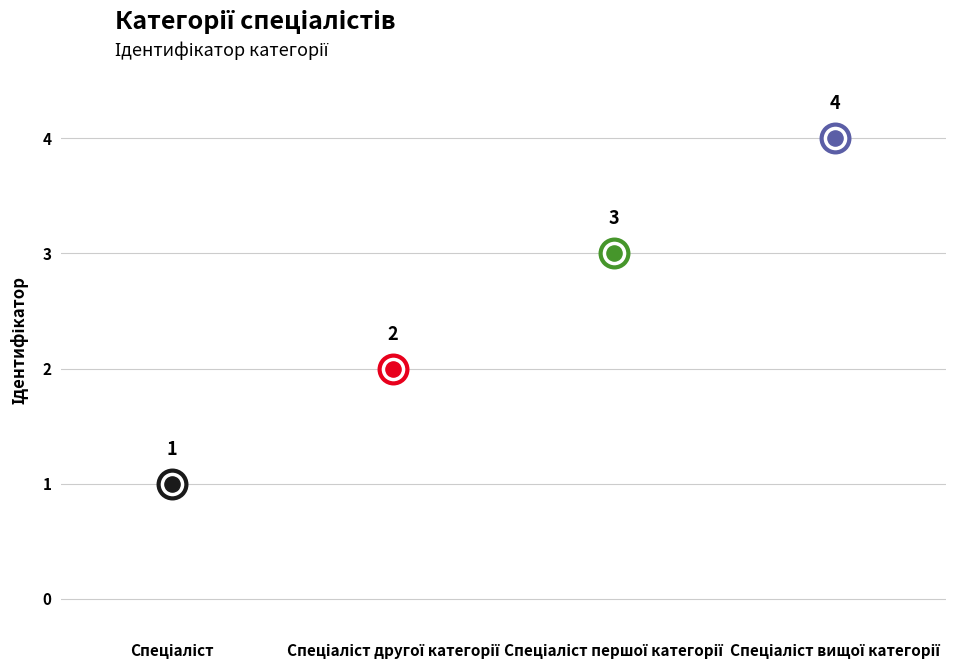

Between Спеціаліст другої категорії and Спеціаліст першої категорії, which is larger?

Спеціаліст першої категорії